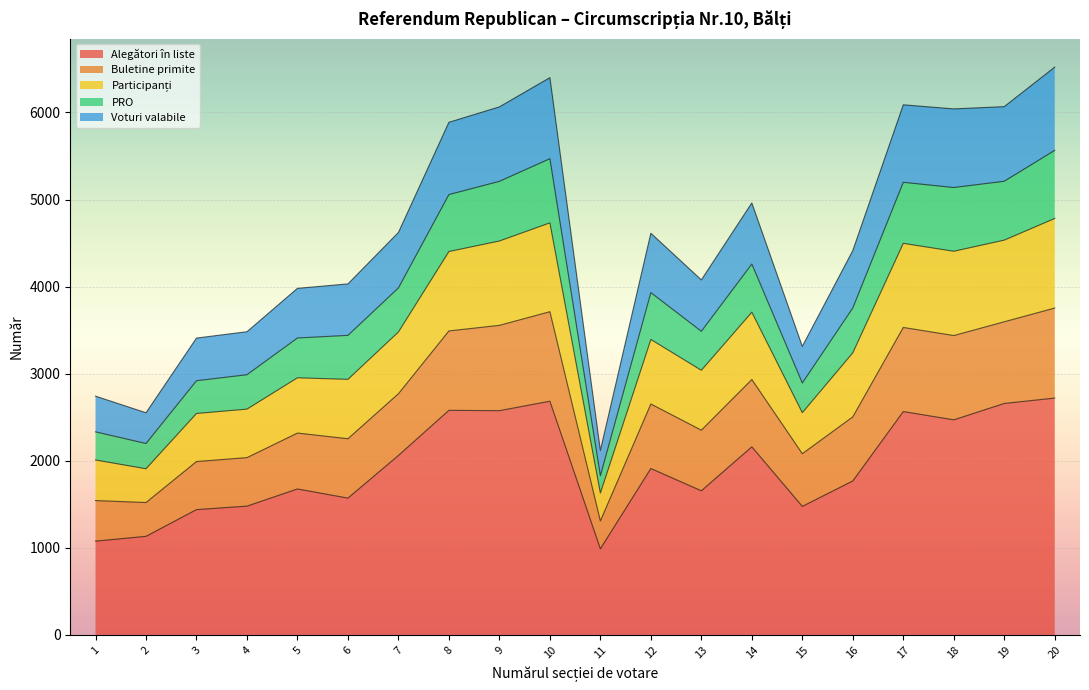

How many interior local valleys does the Voturi valabile series have?

6